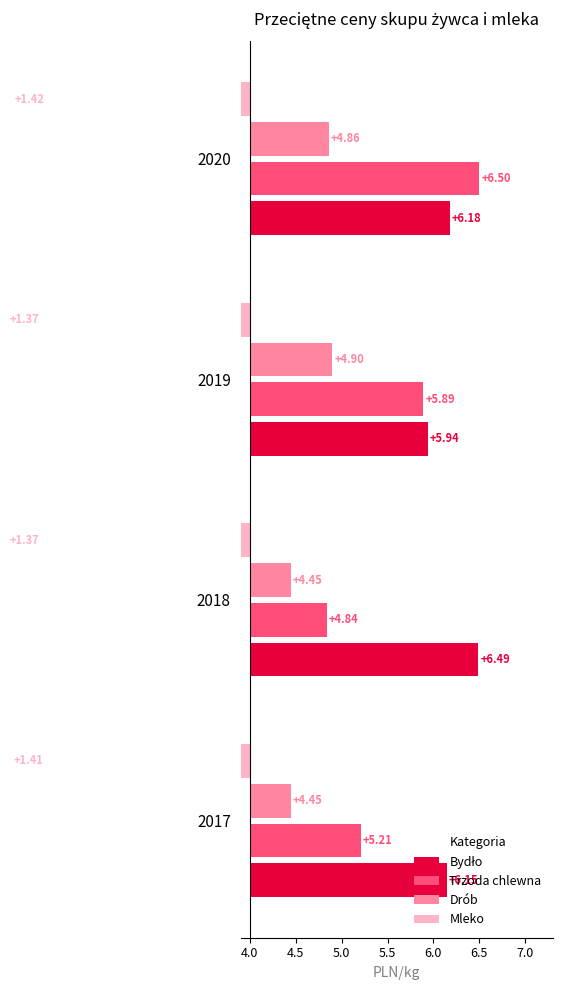

At how many categories does at least one series exceed 0?

4